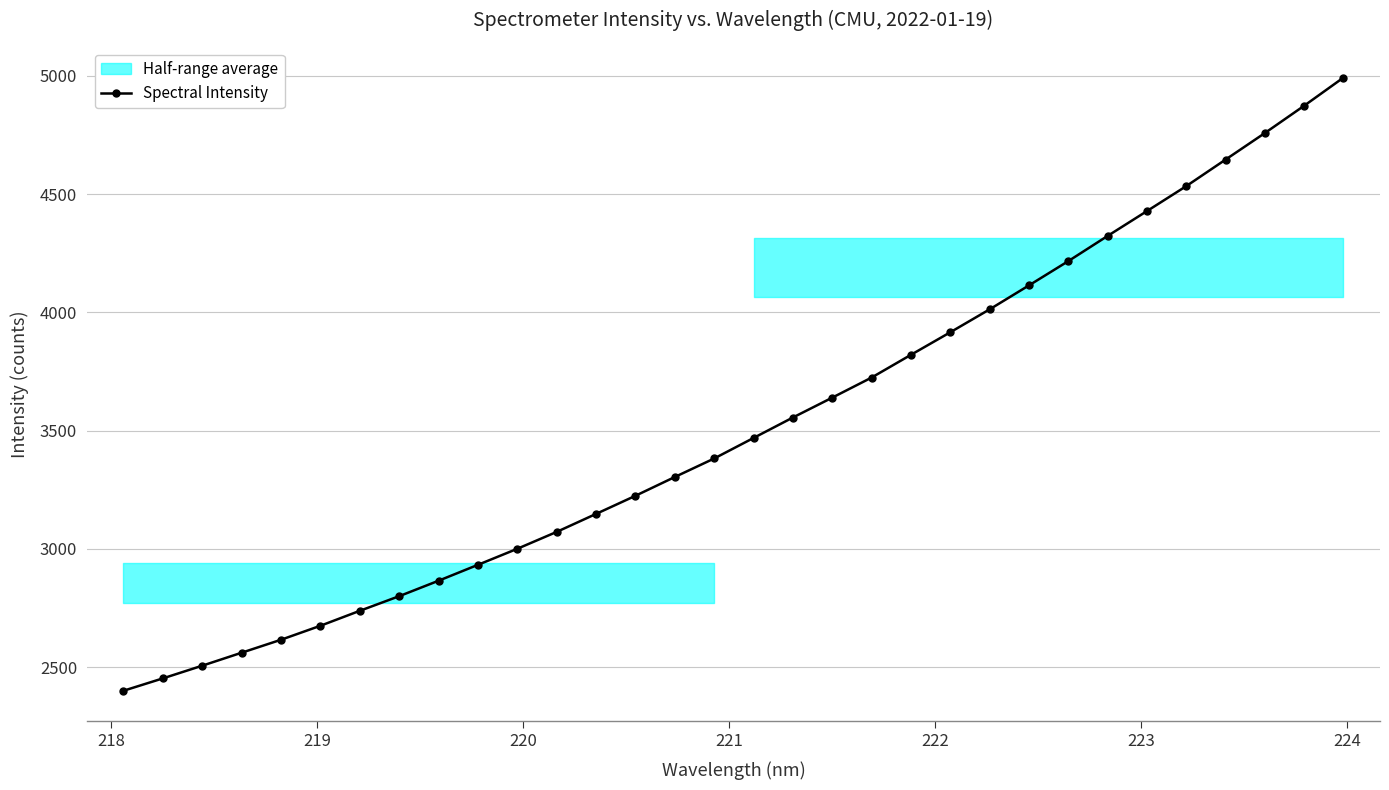

What is the minimum value for Spectral Intensity?

2400.5